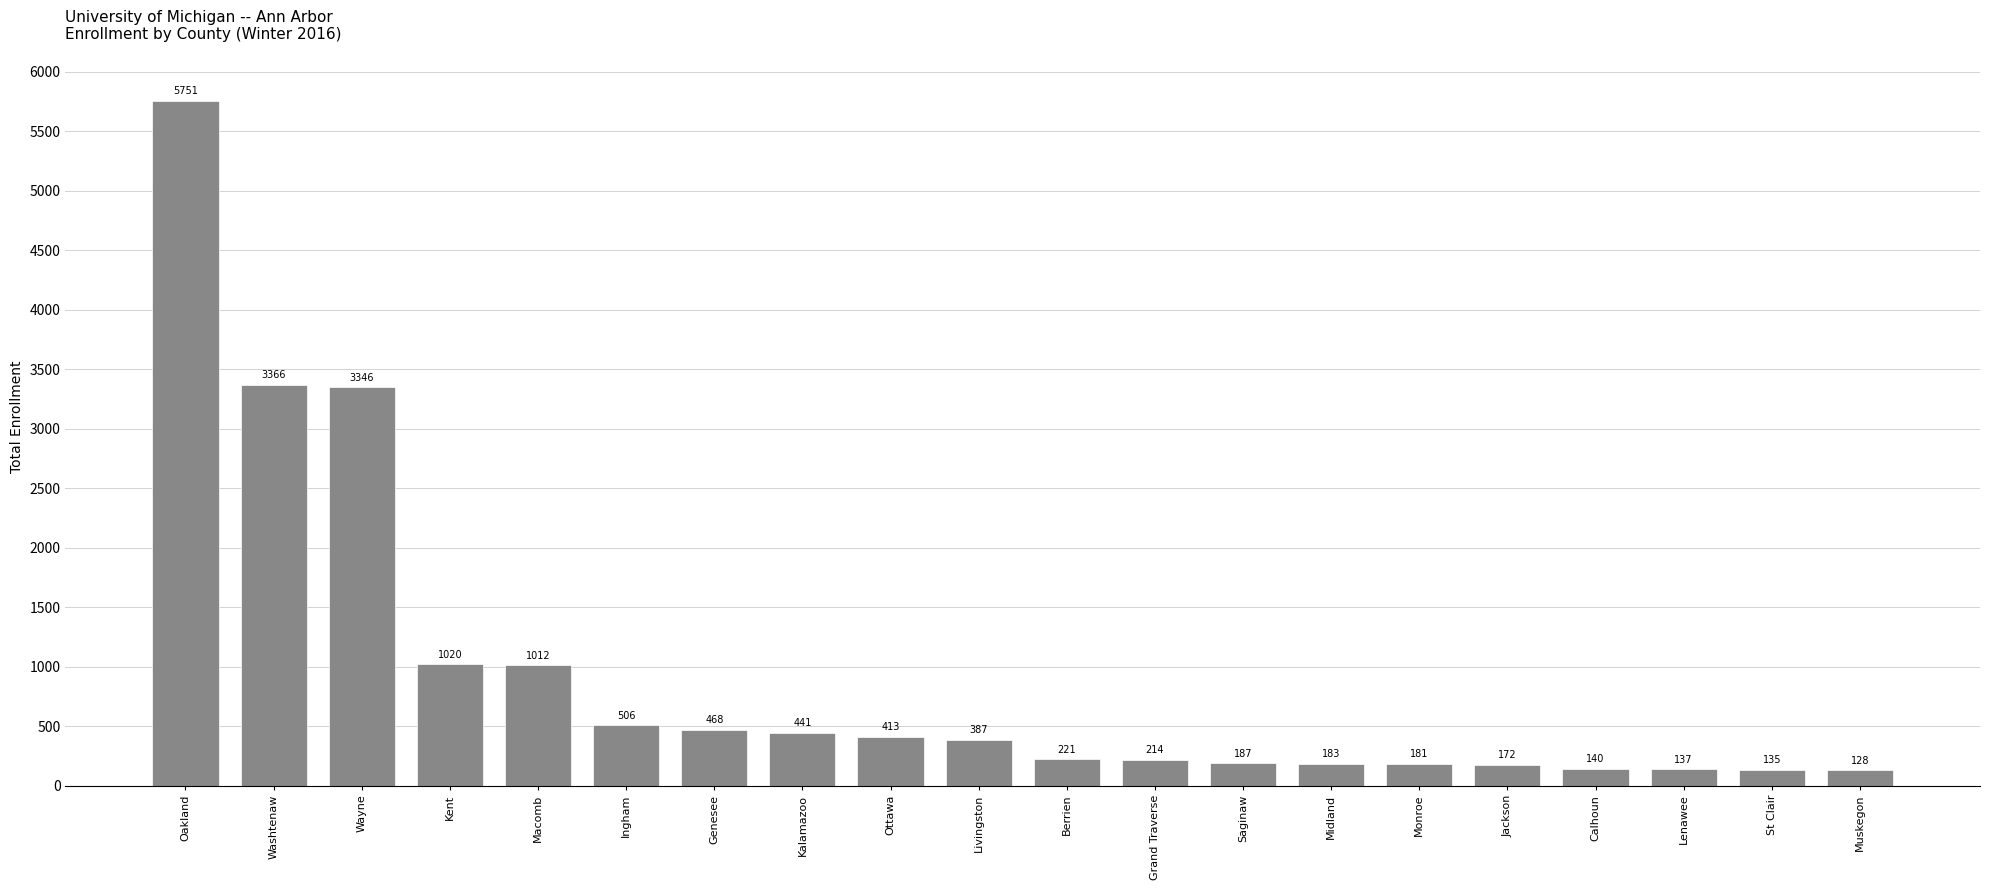

Rank the categories by value from lowest to highest.

Muskegon, St Clair, Lenawee, Calhoun, Jackson, Monroe, Midland, Saginaw, Grand Traverse, Berrien, Livingston, Ottawa, Kalamazoo, Genesee, Ingham, Macomb, Kent, Wayne, Washtenaw, Oakland